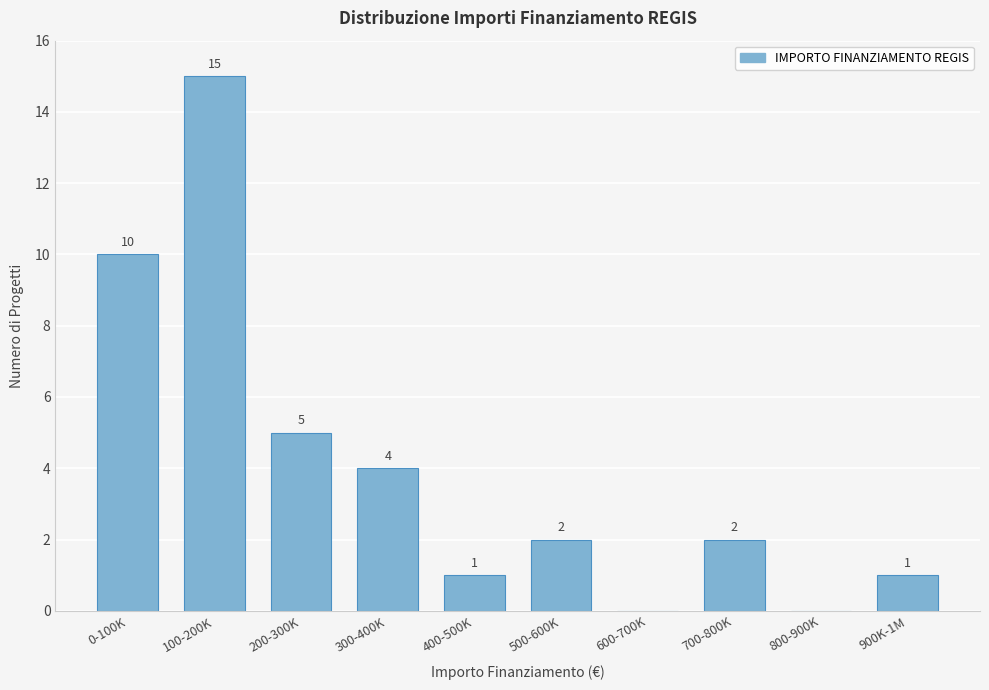

Reading left to right, extract all data points from this chart.

0-100K=10	100-200K=15	200-300K=5	300-400K=4	400-500K=1	500-600K=2	600-700K=0	700-800K=2	800-900K=0	900K-1M=1